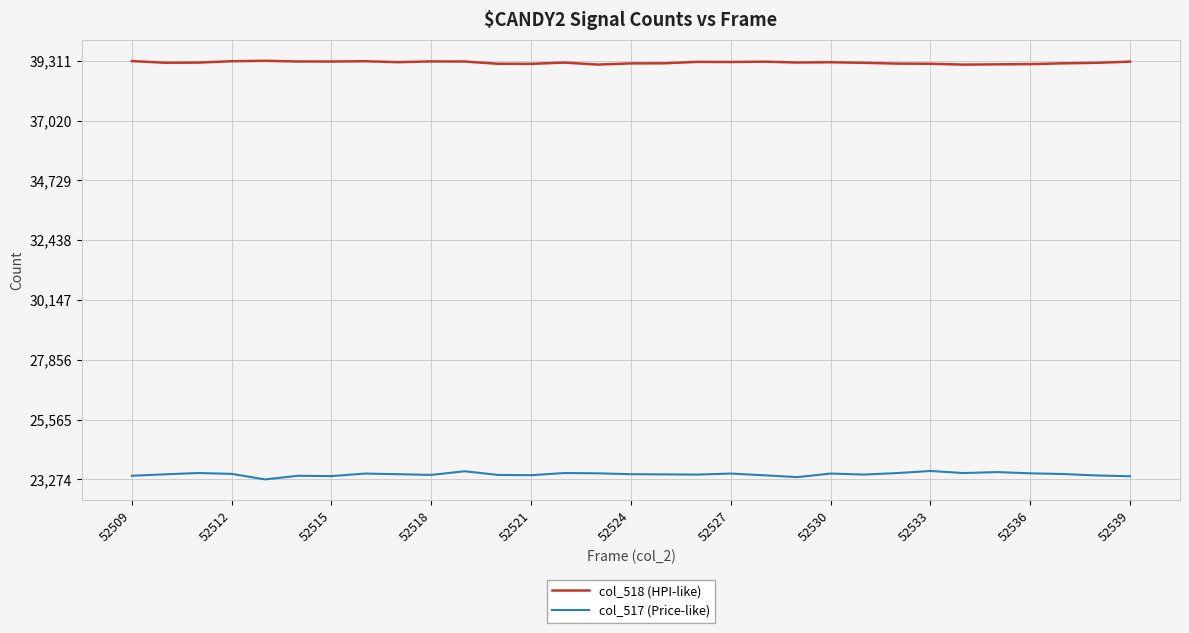

List the series in order of their overall mean, lowest first.

col_517 (Price-like), col_518 (HPI-like)